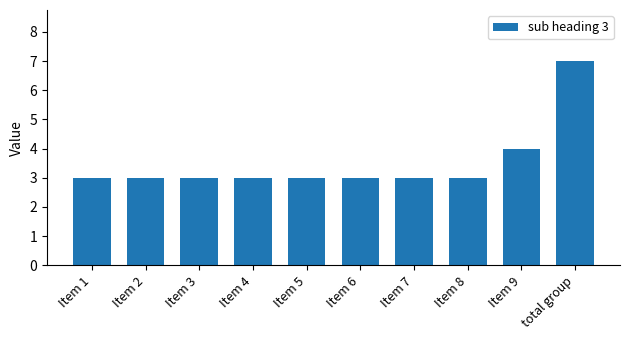

Which category has the highest value across all series?

total group